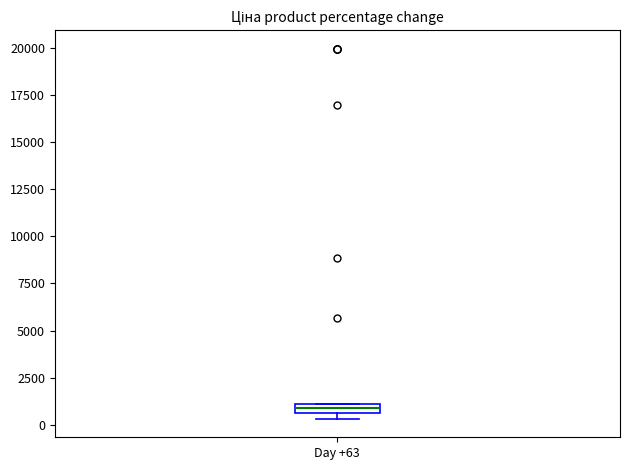

Where is the upper edge of the box for Day +63 on the y-axis? The values are not printed on the chart, so give them approximately, as read against the axis.

1000